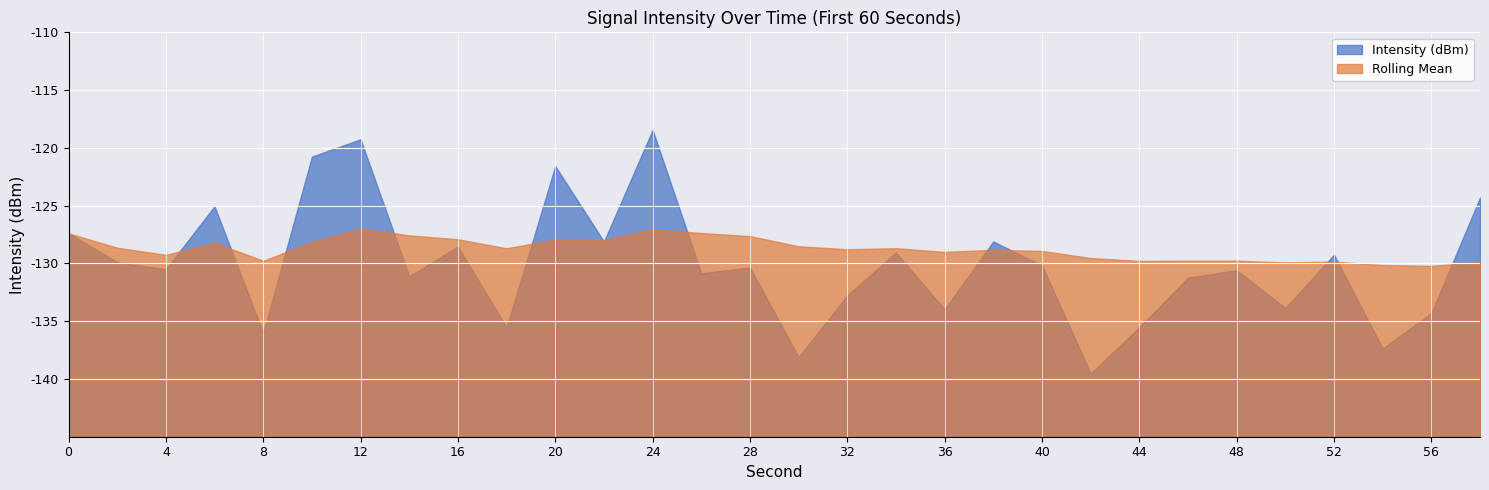

What is the difference between the Intensity (dBm) values at 18 and 30?

2.6